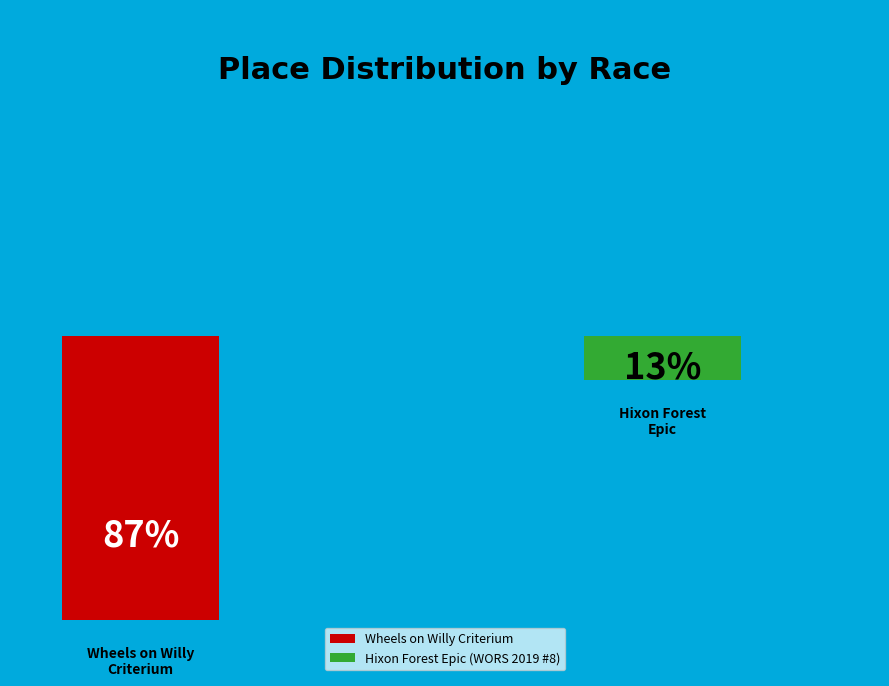

What portion of the pie excludes Wheels on Willy Criterium?

13.3%